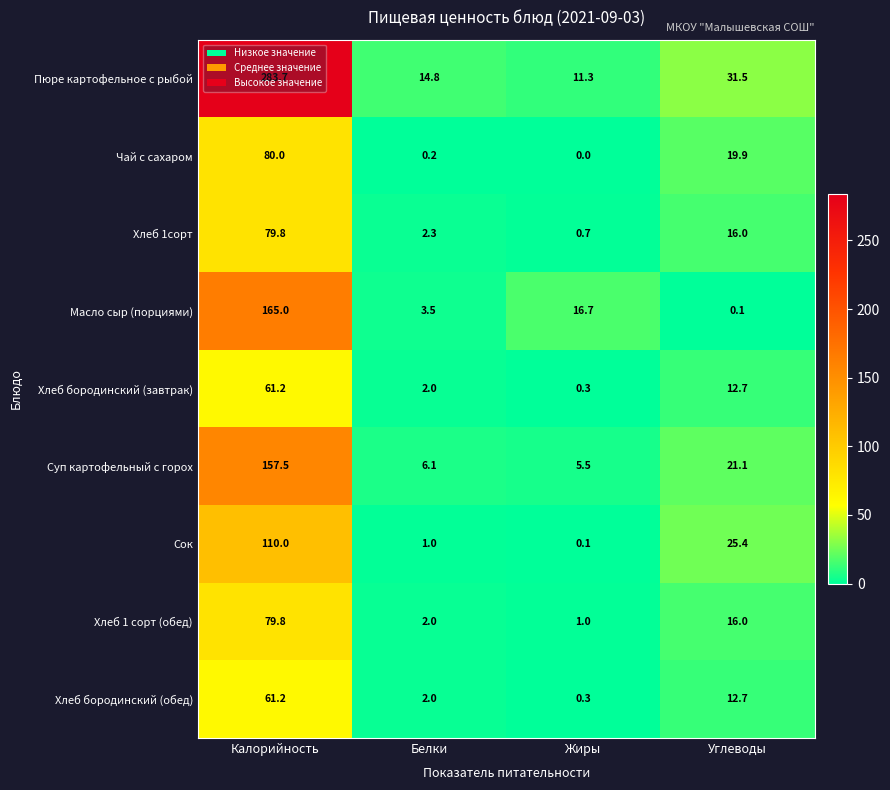

Which series changed the most between Белки and Жиры?

Масло сыр (порциями)